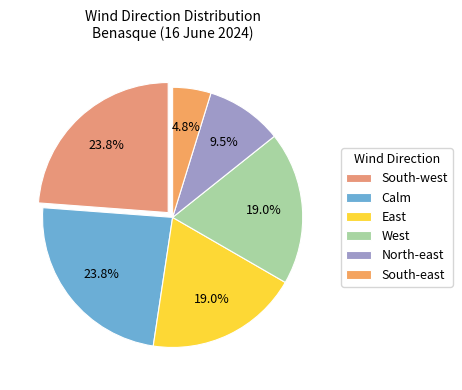

What is the ratio of the value at West to the value at South-east?

4.0